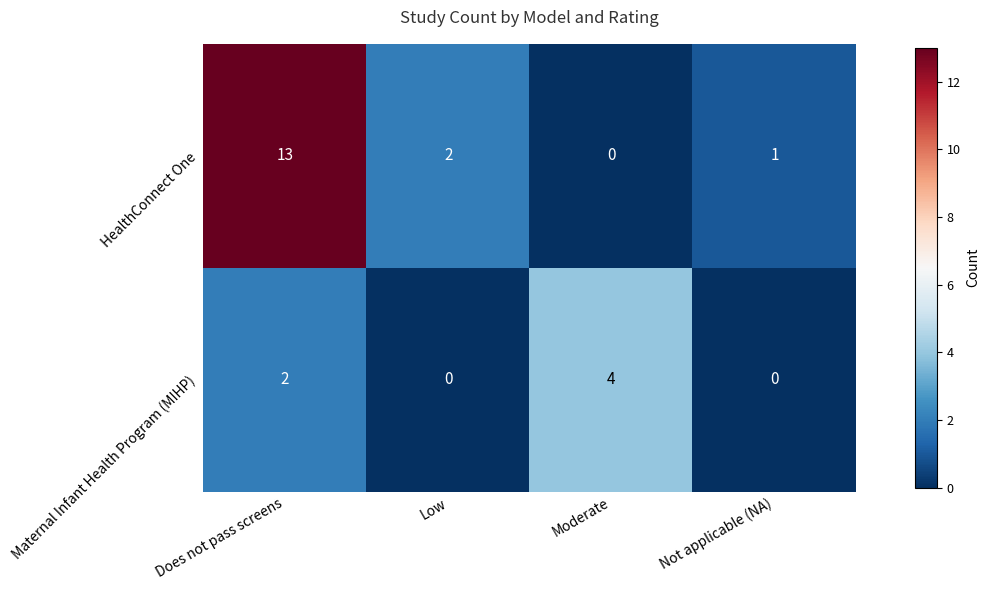

How many positive values does the HealthConnect One series have?

3